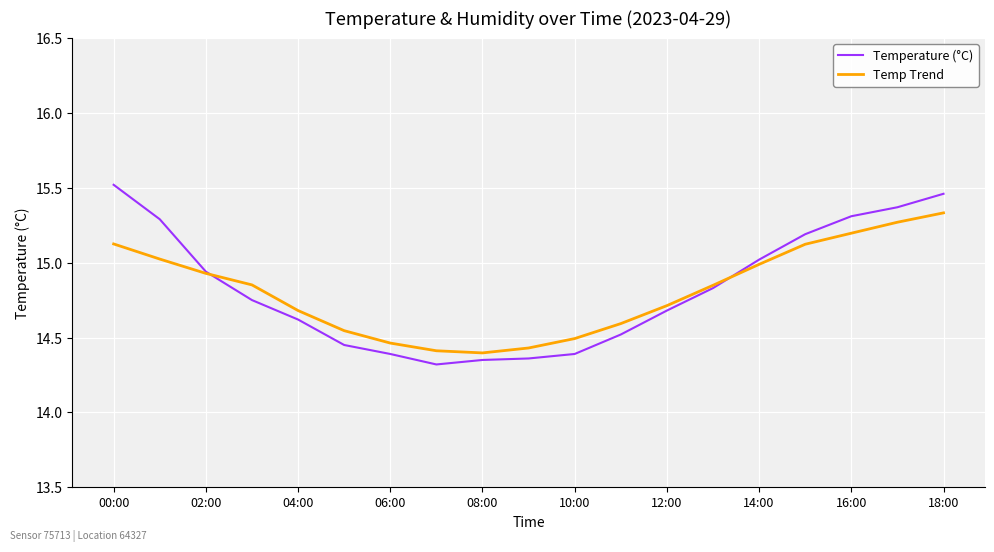

List the series in order of their peak value, highest first.

Temperature (°C), Temp Trend